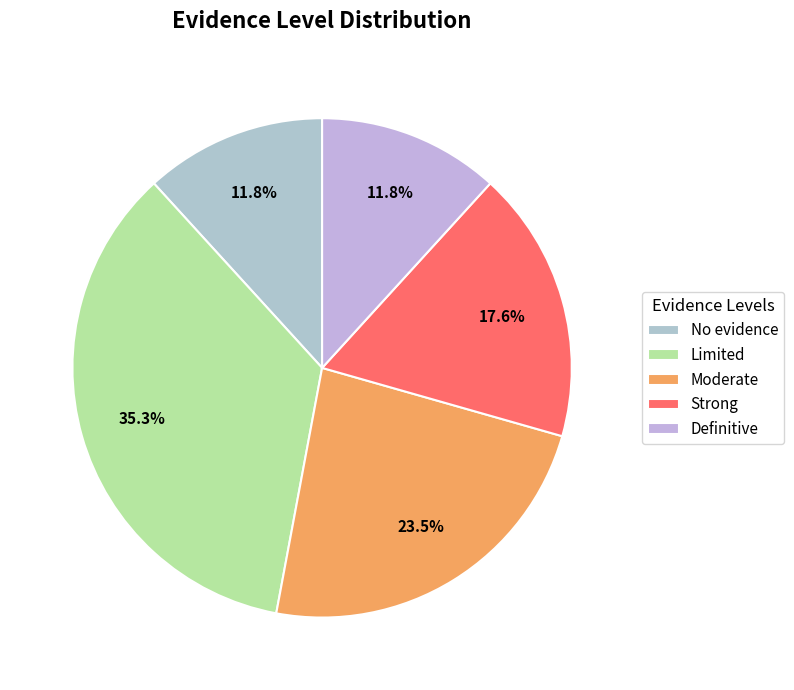

Which slice is the largest?

Limited